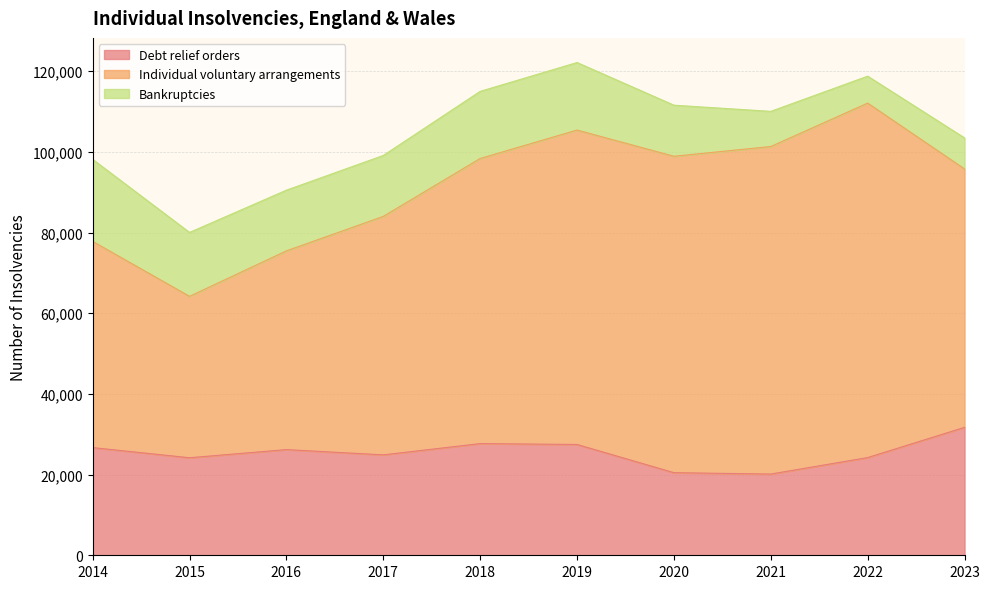

True or false: Bankruptcies and Individual voluntary arrangements cross at least once.

False